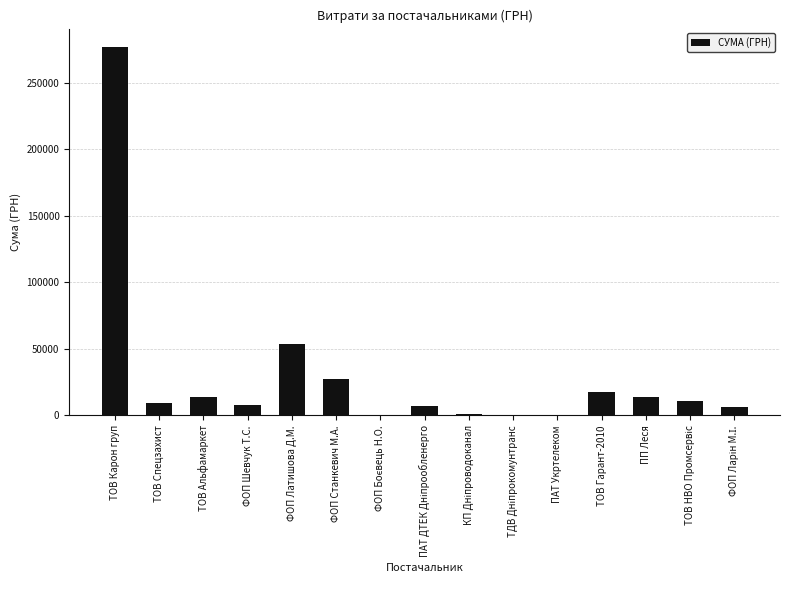

The value at ТОВ Гарант-2010 is 17367.7. True or false?

True